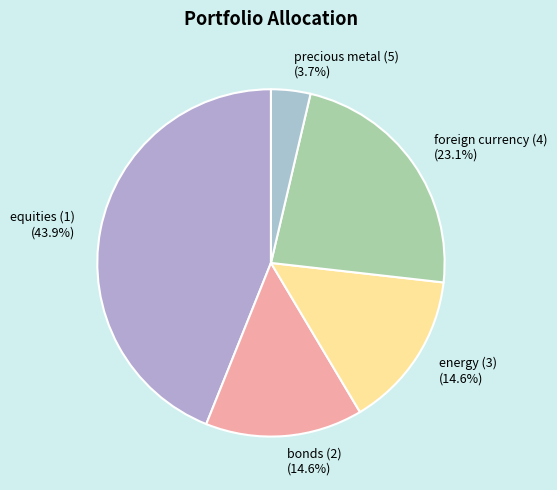

Is bonds (2) (14.6%) the majority of the pie?

No